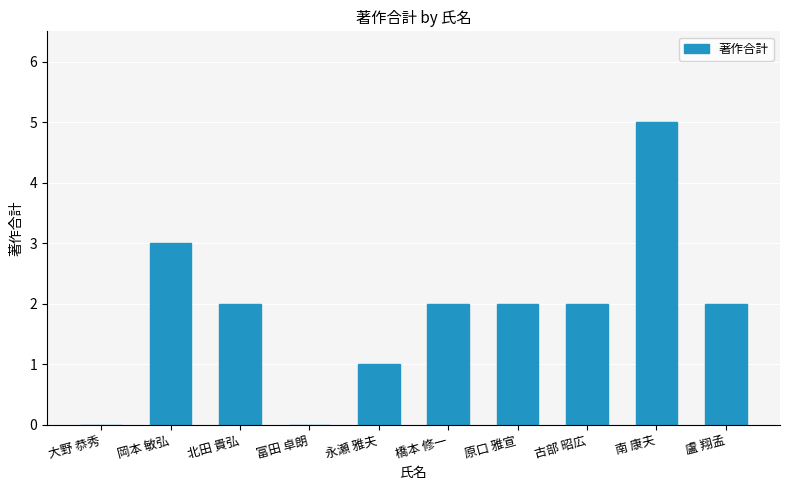

Reading left to right, transcribe all the data shown in this chart.

大野 恭秀=0	岡本 敏弘=3	北田 貴弘=2	富田 卓朗=0	永瀬 雅夫=1	橋本 修一=2	原口 雅宣=2	古部 昭広=2	南 康夫=5	盧 翔孟=2